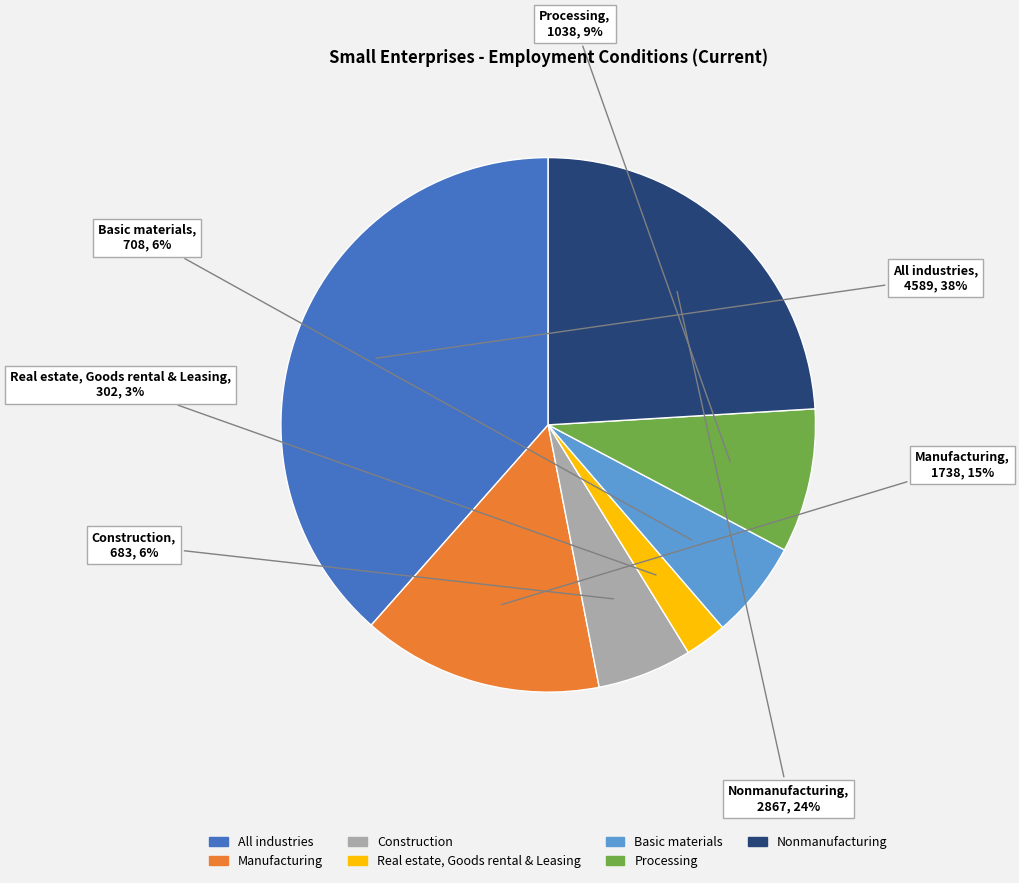

Between Processing and Nonmanufacturing, which is larger?

Nonmanufacturing